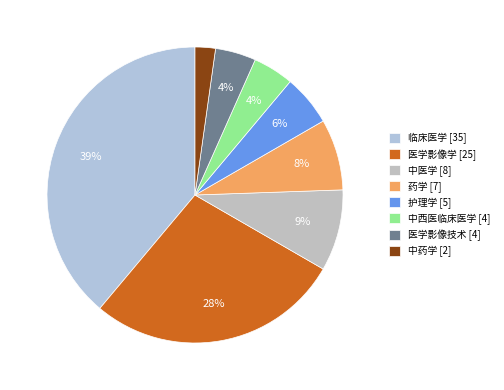

To the nearest percent, what portion does 医学影像技术 represent?

4%